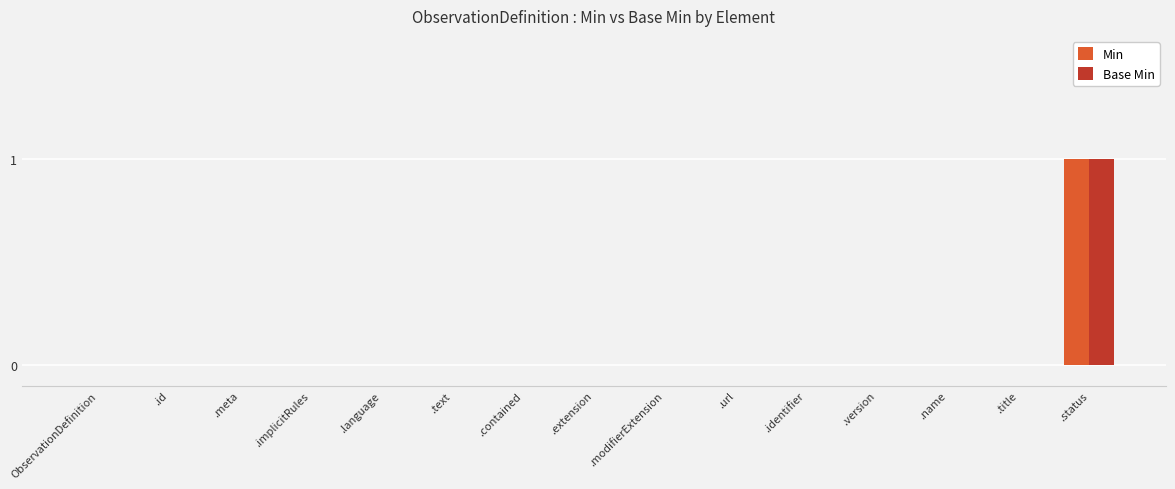

At which label does Min reach its peak?

.status